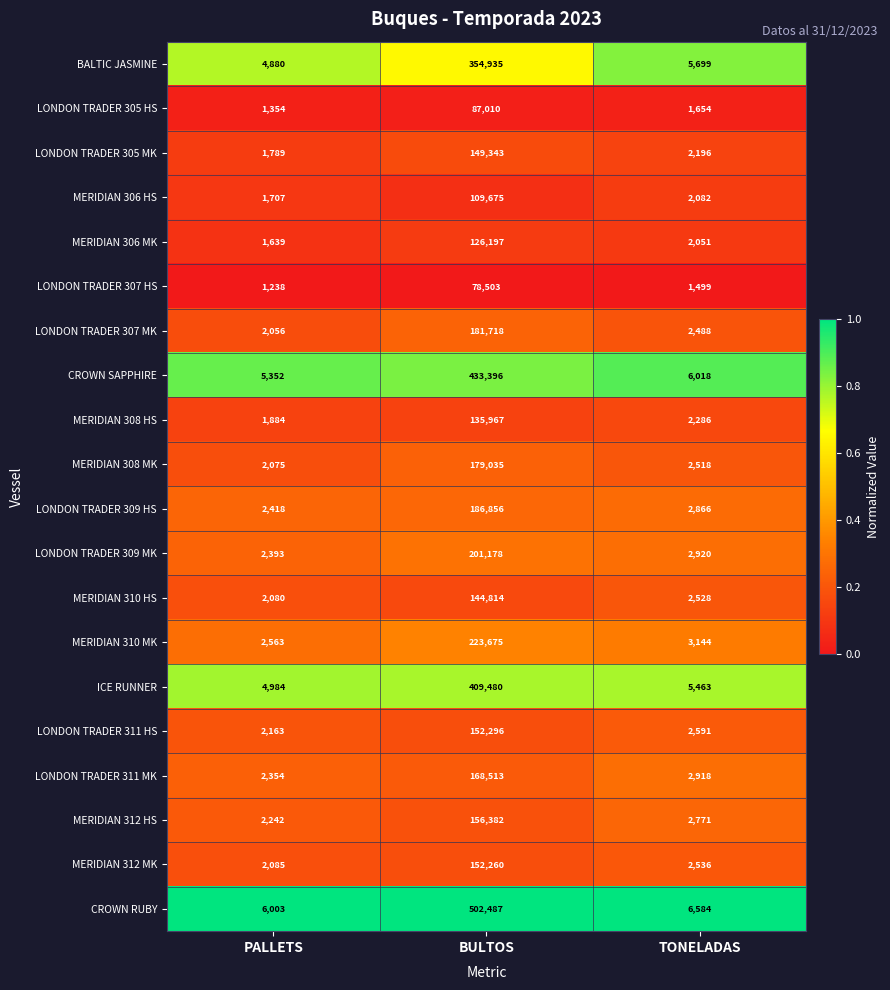

Rank the series by their maximum value, from highest to lowest.

CROWN RUBY, CROWN SAPPHIRE, ICE RUNNER, BALTIC JASMINE, MERIDIAN 310 MK, LONDON TRADER 309 MK, LONDON TRADER 309 HS, LONDON TRADER 307 MK, MERIDIAN 308 MK, LONDON TRADER 311 MK, MERIDIAN 312 HS, LONDON TRADER 311 HS, MERIDIAN 312 MK, LONDON TRADER 305 MK, MERIDIAN 310 HS, MERIDIAN 308 HS, MERIDIAN 306 MK, MERIDIAN 306 HS, LONDON TRADER 305 HS, LONDON TRADER 307 HS